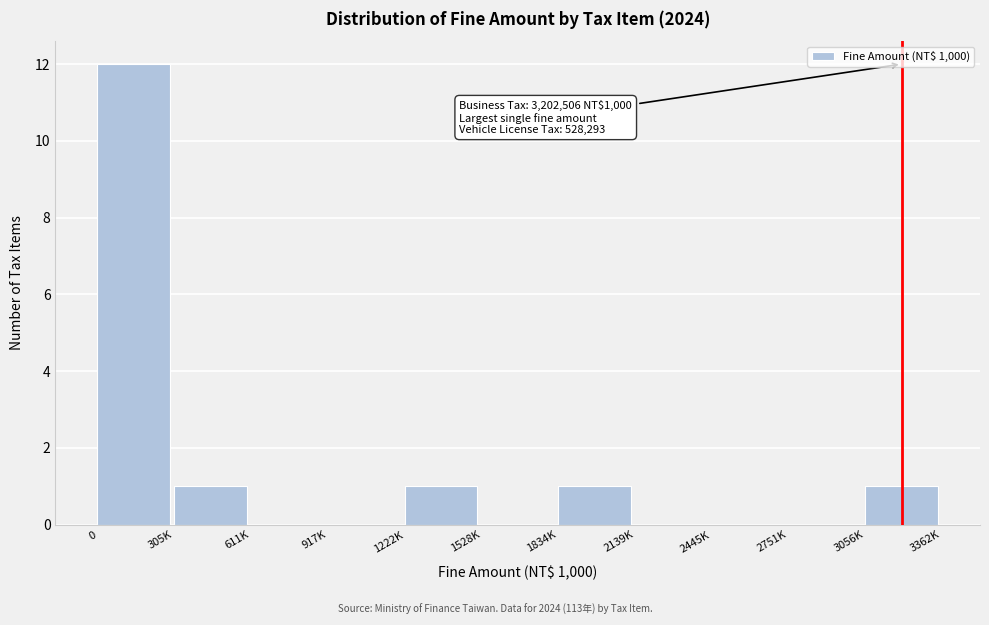

Reading left to right, list all the values displayed in this chart.

0=12	305K=1	611K=0	917K=0	1222K=1	1528K=0	1834K=1	2139K=0	2445K=0	2751K=0	3056K=1